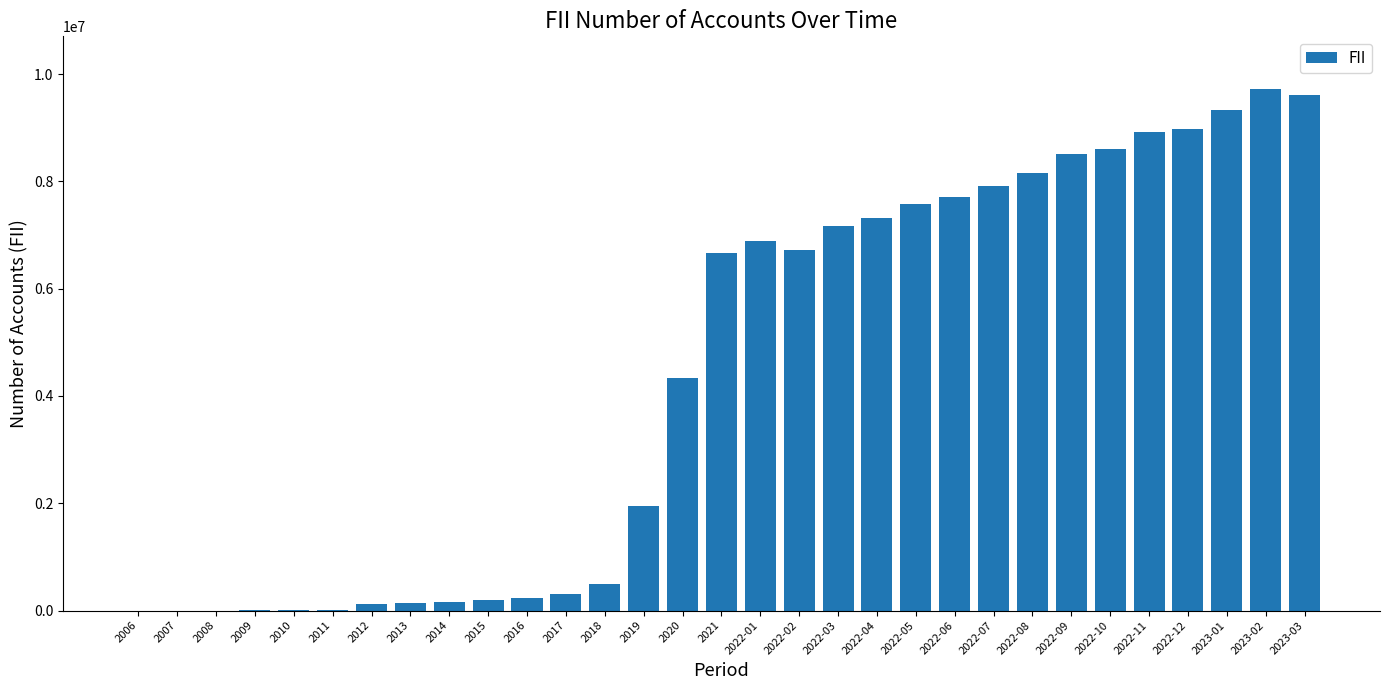

What is the sum of all values?

137734279